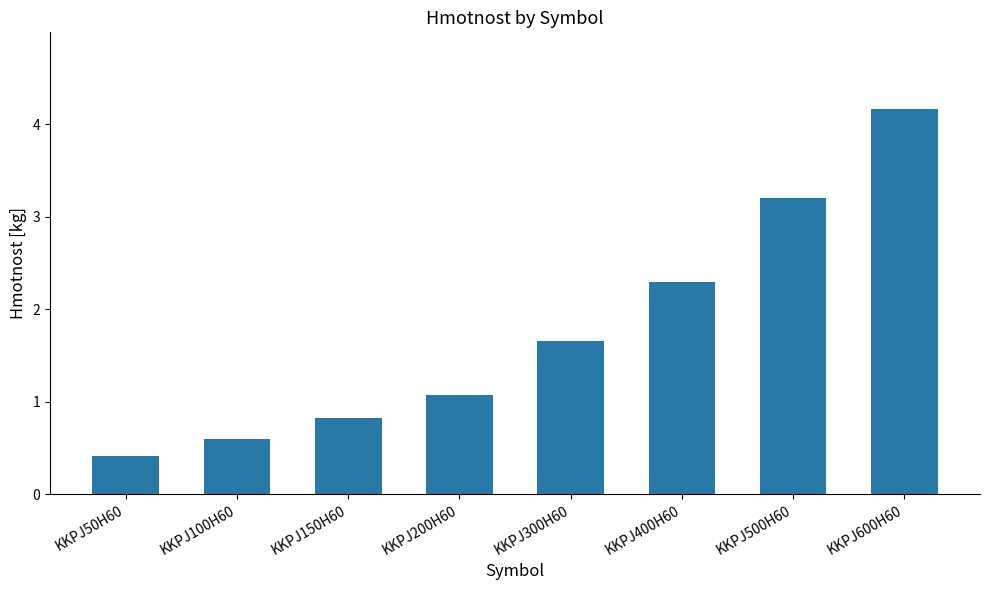

Where is the data nearest to the value 2?

KKPJ400H60